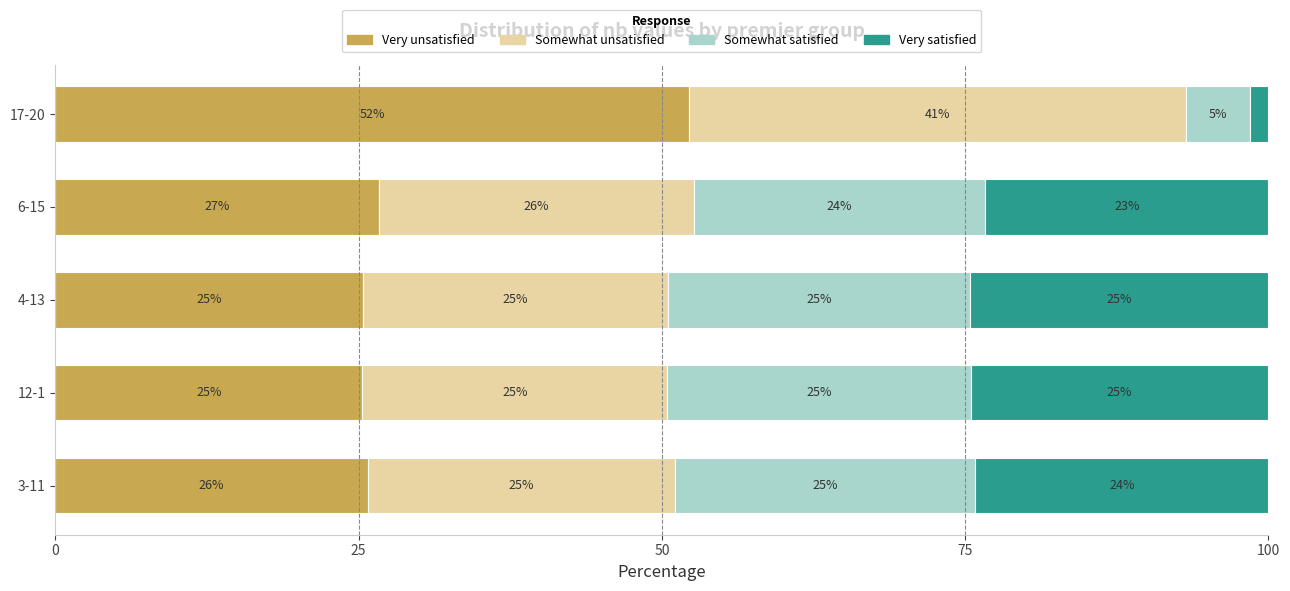

What is the total value across all series at 6-15?

100.0